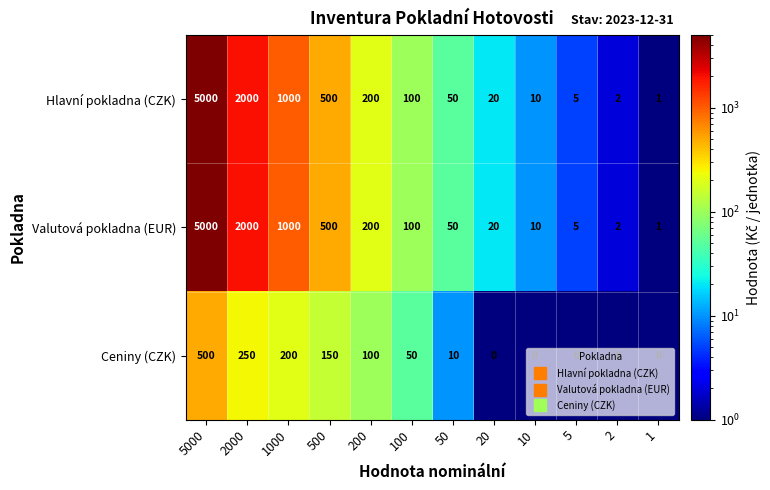

What is the spread (max minus min) of values at 100?

50